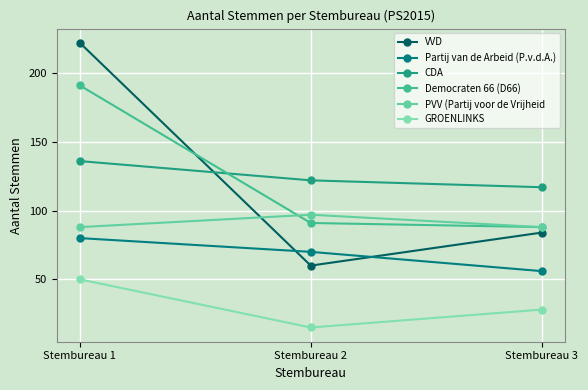

Reading left to right, what are all the values shown in this chart?

VVD: 222	60	84
Partij van de Arbeid (P.v.d.A.): 80	70	56
CDA: 136	122	117
Democraten 66 (D66): 191	91	88
PVV (Partij voor de Vrijheid: 88	97	88
GROENLINKS: 50	15	28